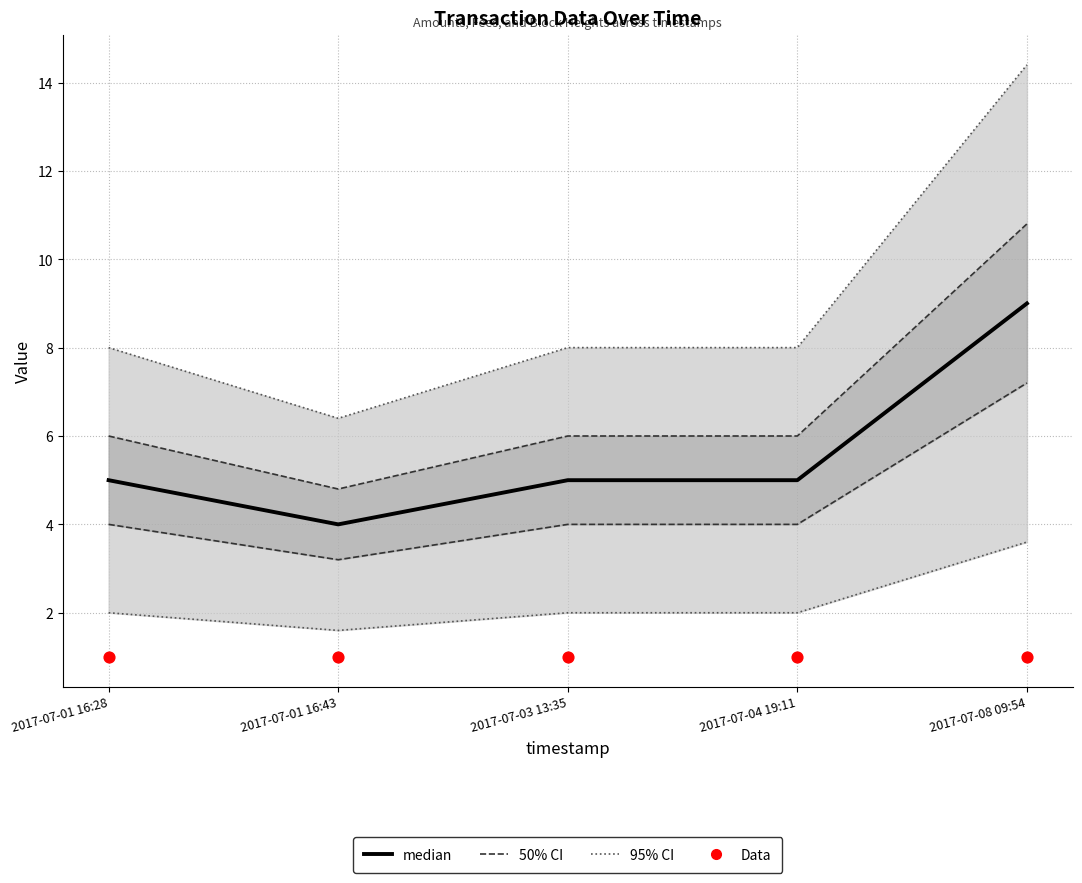

What is the total value across all series at 2017-07-01 16:28?

6